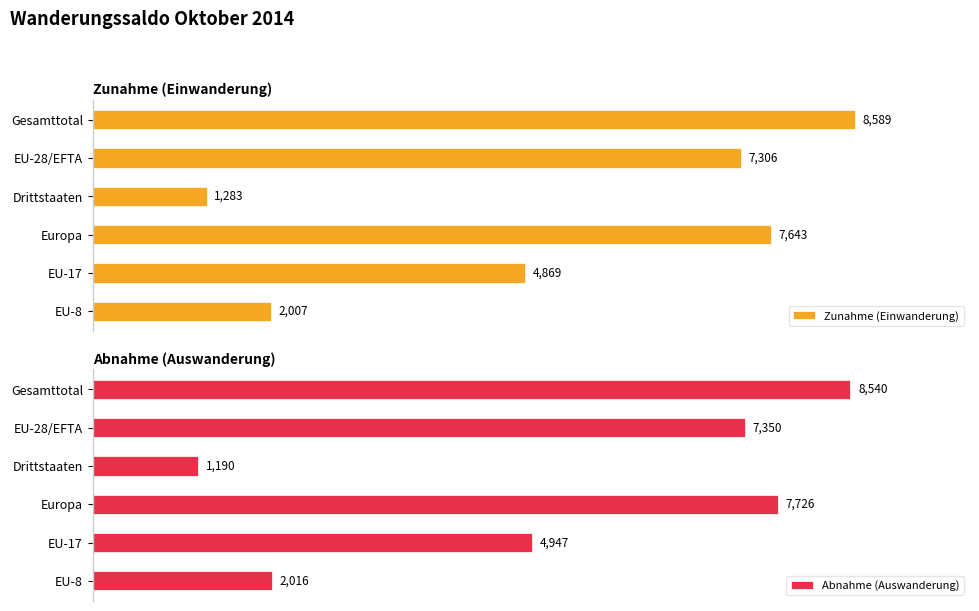

At which label is Zunahme (Einwanderung) closest to 4936?

EU-17